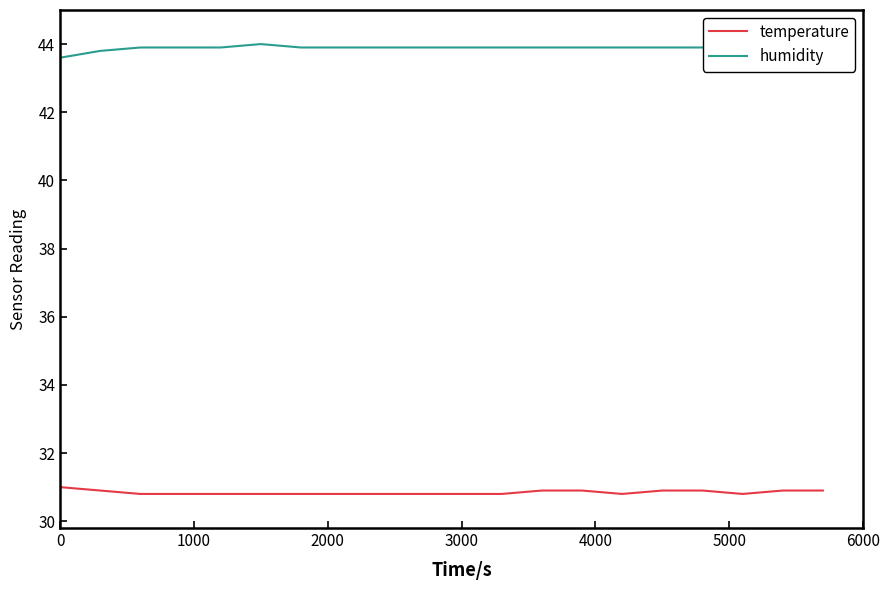

What is the minimum value shown in the chart?

30.8